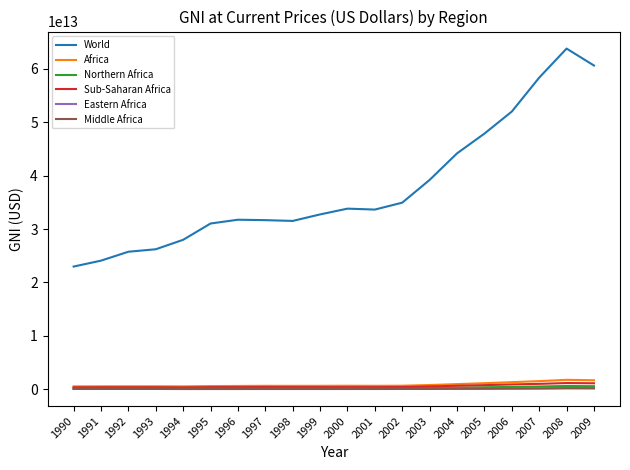

Is the value of World at 1993 greater than the value of Middle Africa at 1993?

Yes